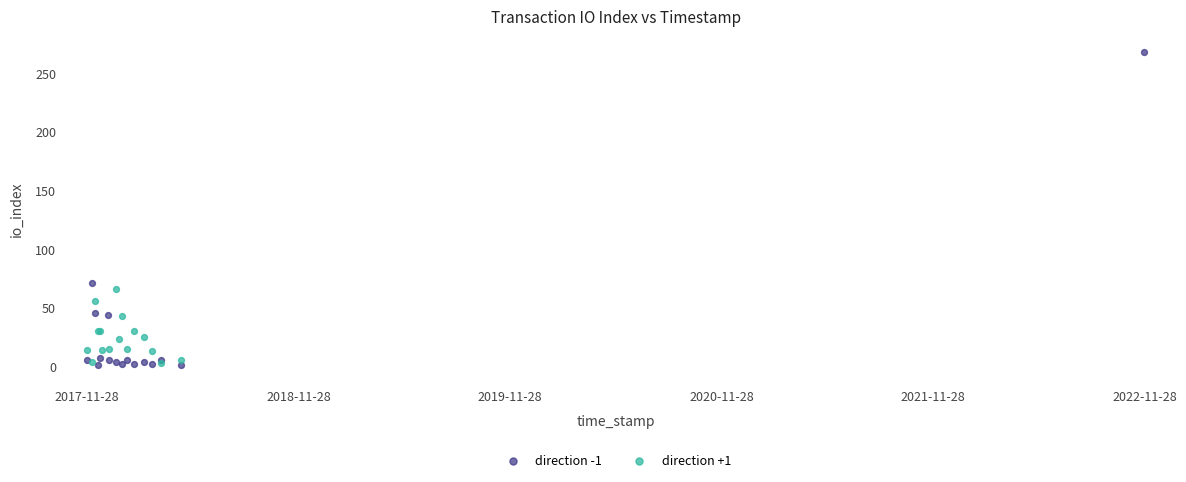

Which series reaches the maximum Y coordinate?

direction -1